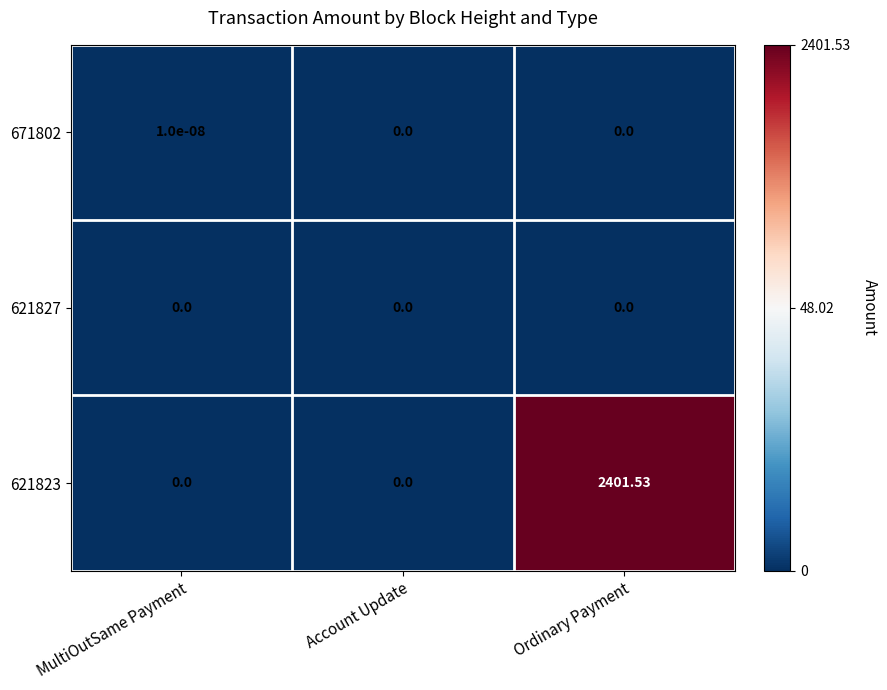

At which category is the sum across all series the highest?

Ordinary Payment